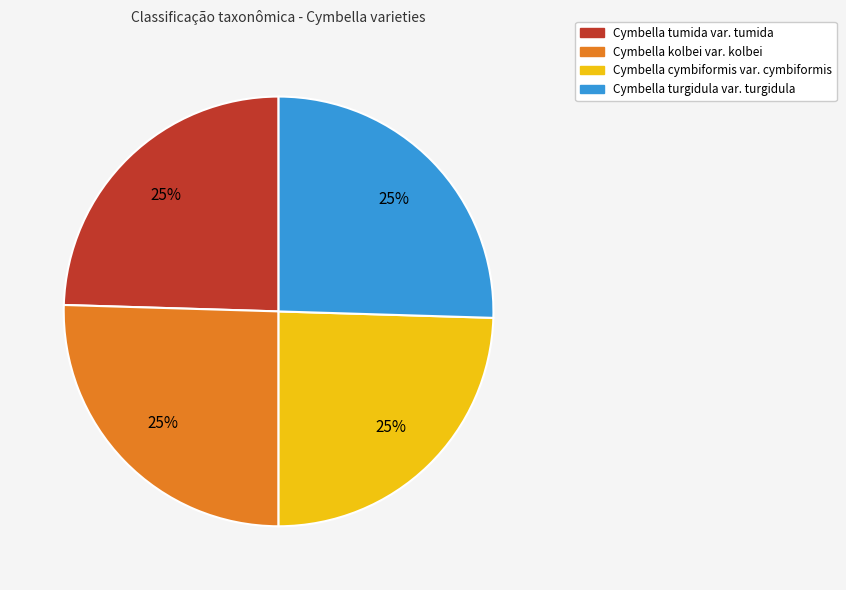

What is the ratio of the value at Cymbella tumida var. tumida to the value at Cymbella cymbiformis var. cymbiformis?

1.0